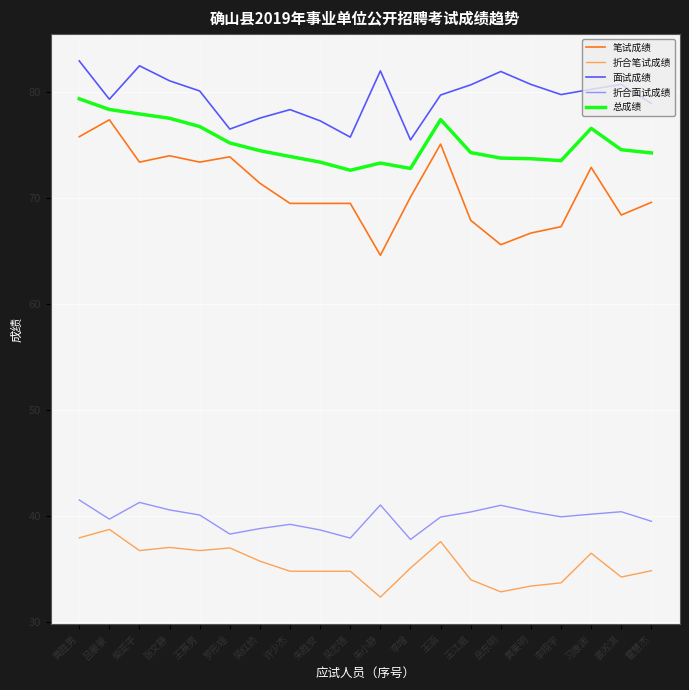

At which label does 笔试成绩 first exceed 70?

黄胜男